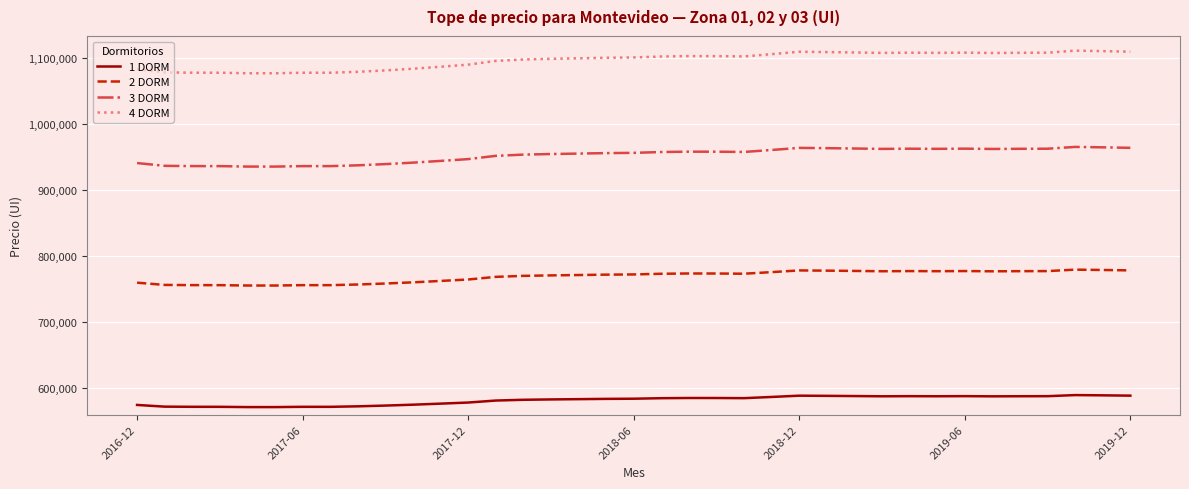

What is the difference between the maximum and minimum values in the 3 DORM series?

29756